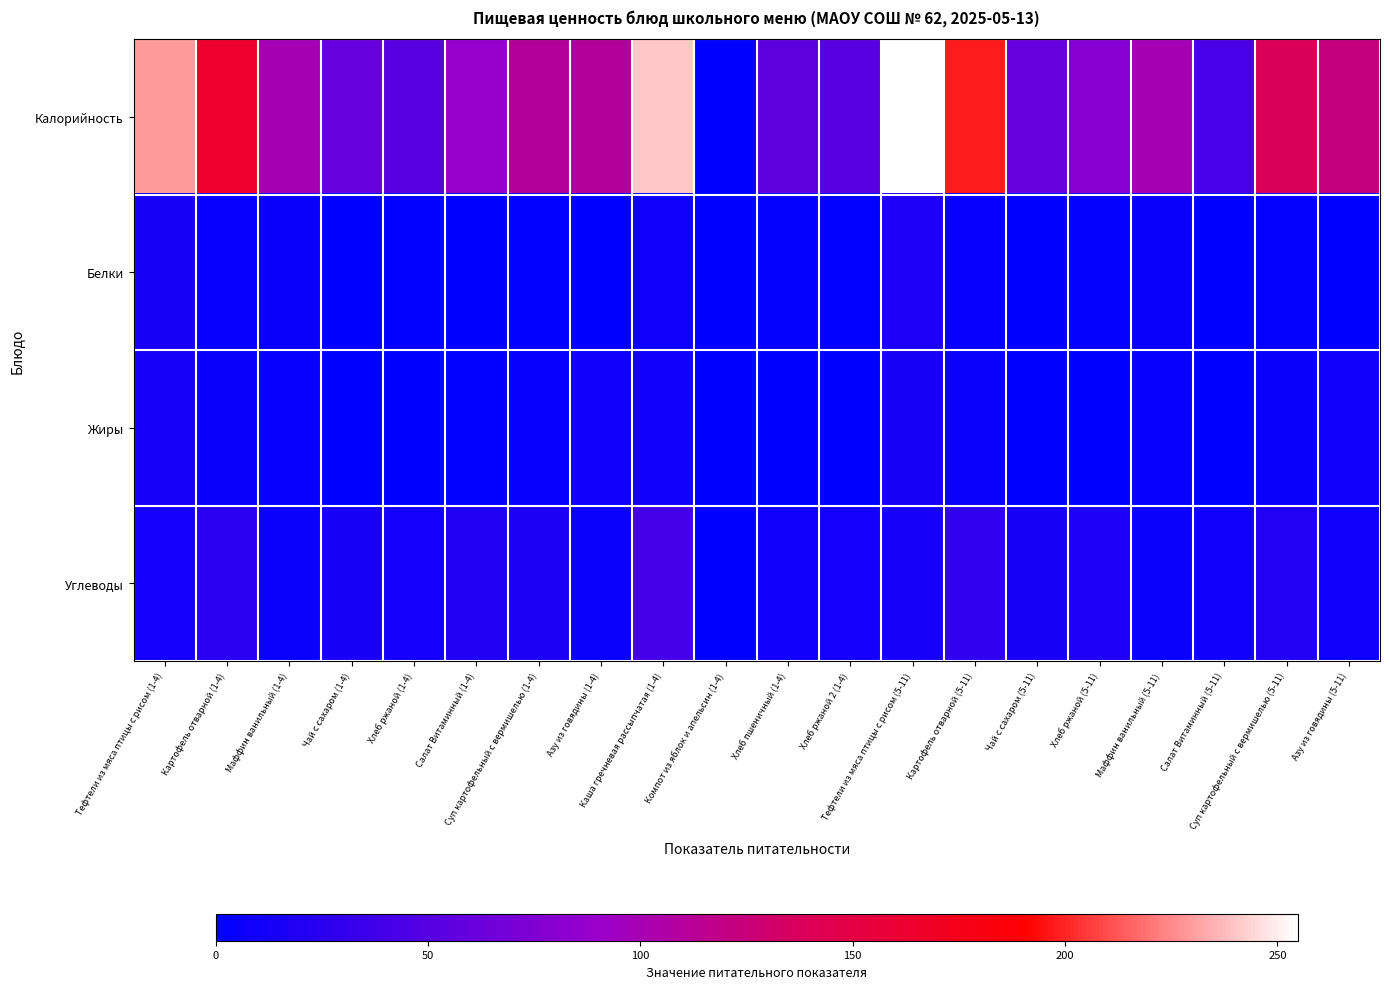

At how many categories does at least one series exceed 188?

4